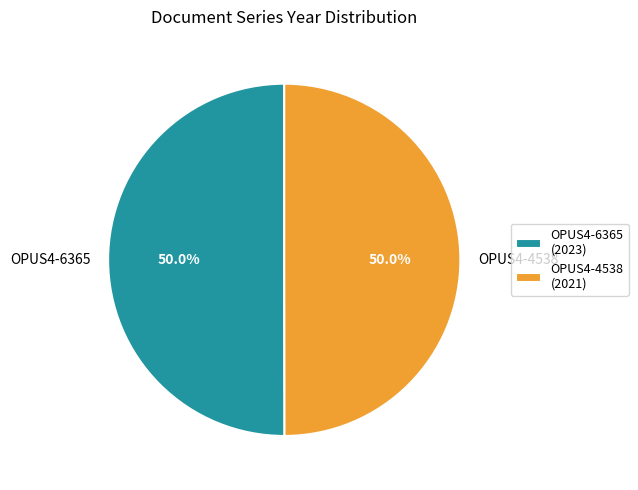

To the nearest percent, what is the average slice percentage?

50%